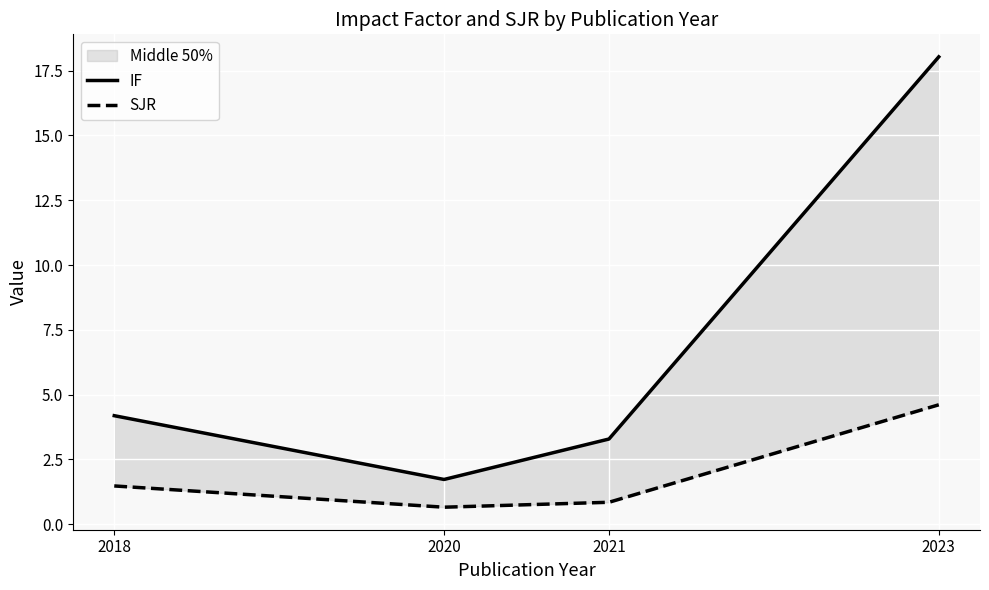

What is the value of the SJR point at the 3rd from the left?

0.8